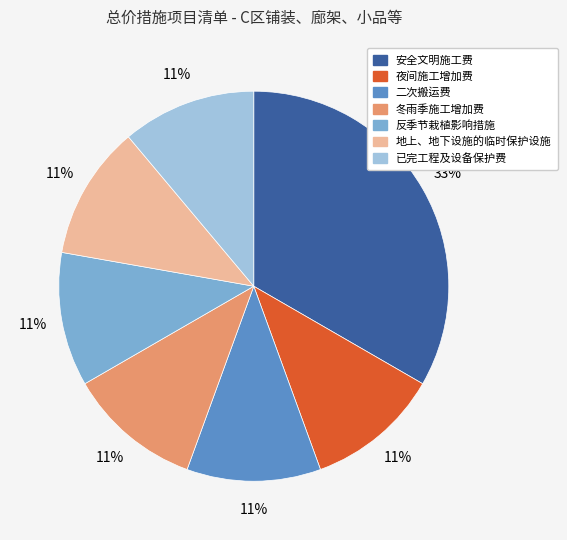

What percentage is the 夜间施工增加费 slice, to the nearest percent?

11%